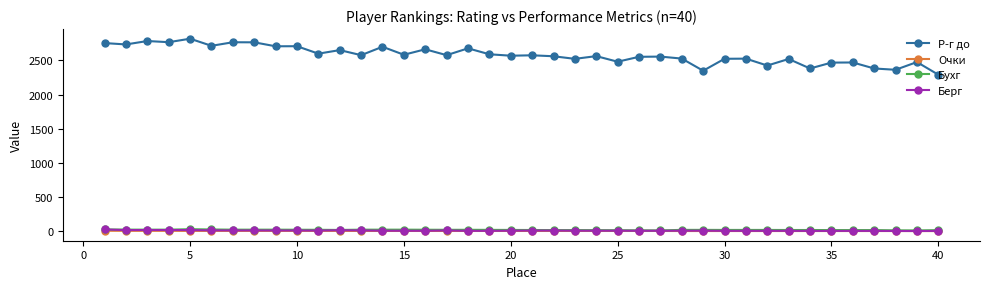

What is the greatest value displayed?

2819